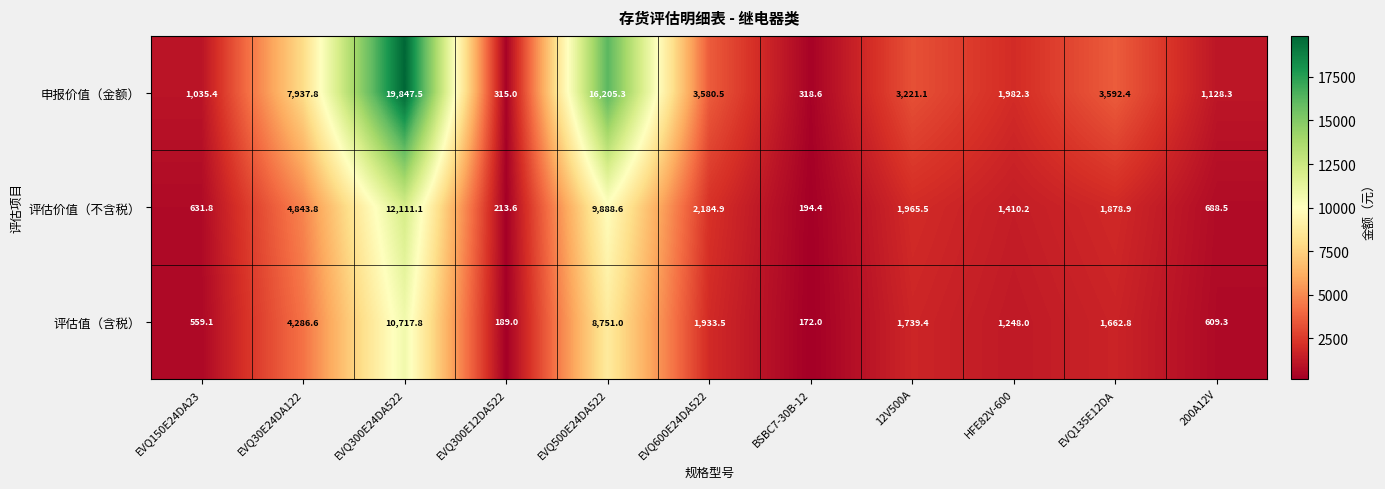

At which category does the chart reach its peak across all series?

EVQ300E24DA522